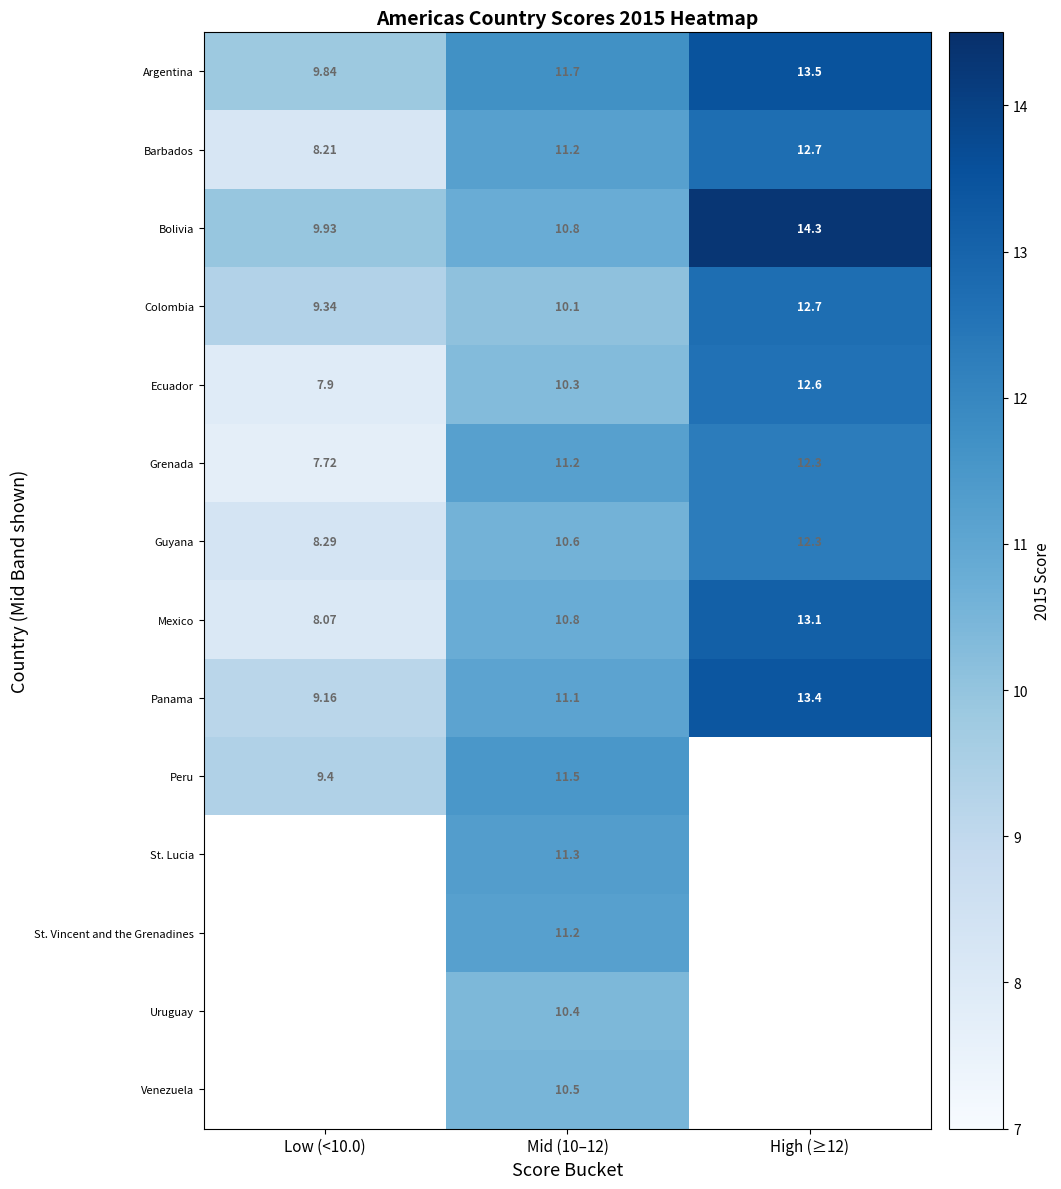

How many values in the Bolivia series exceed 10?

2